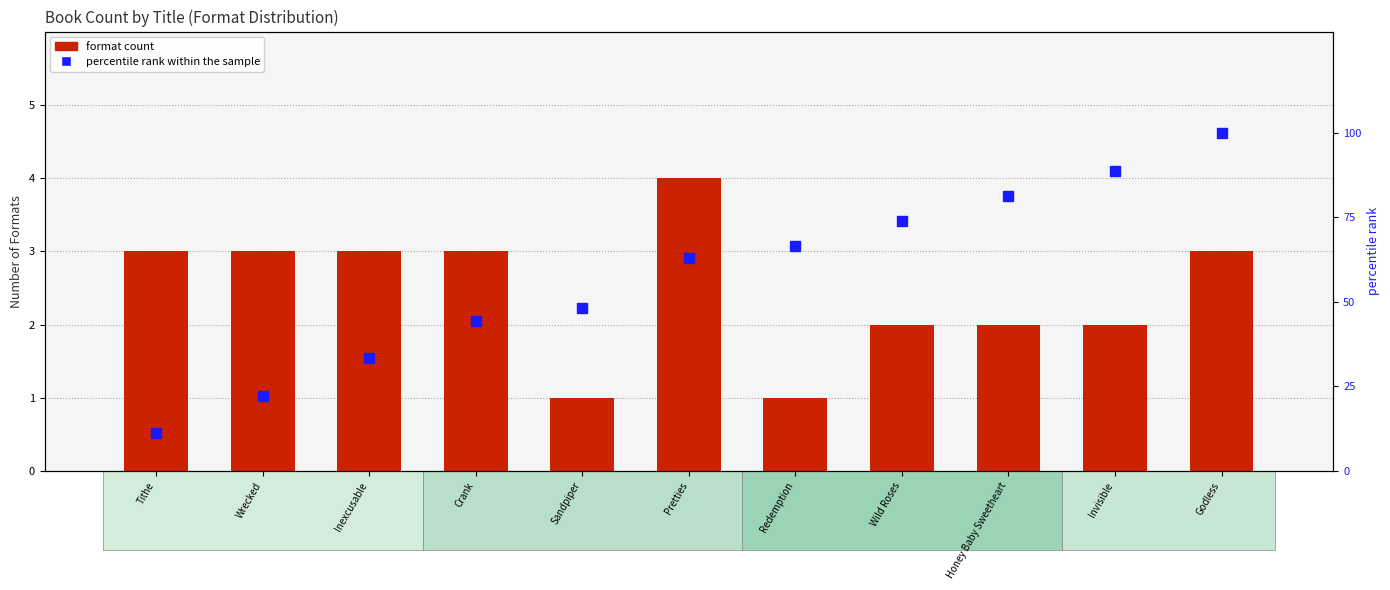

How many values in the format count series are below 3?

5